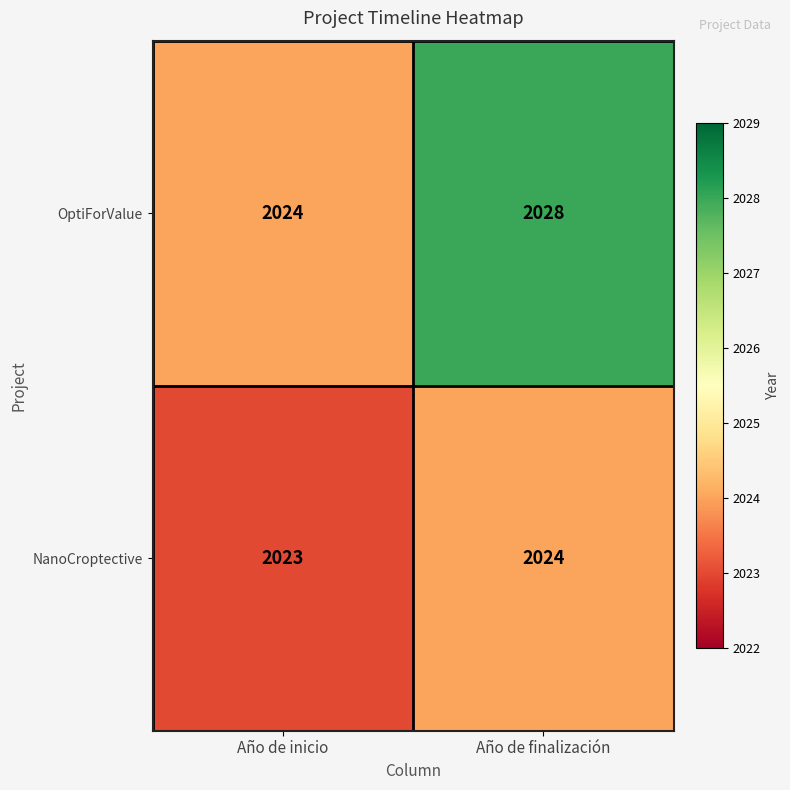

True or false: OptiForValue has a value of 2028 at Año de finalización.

True